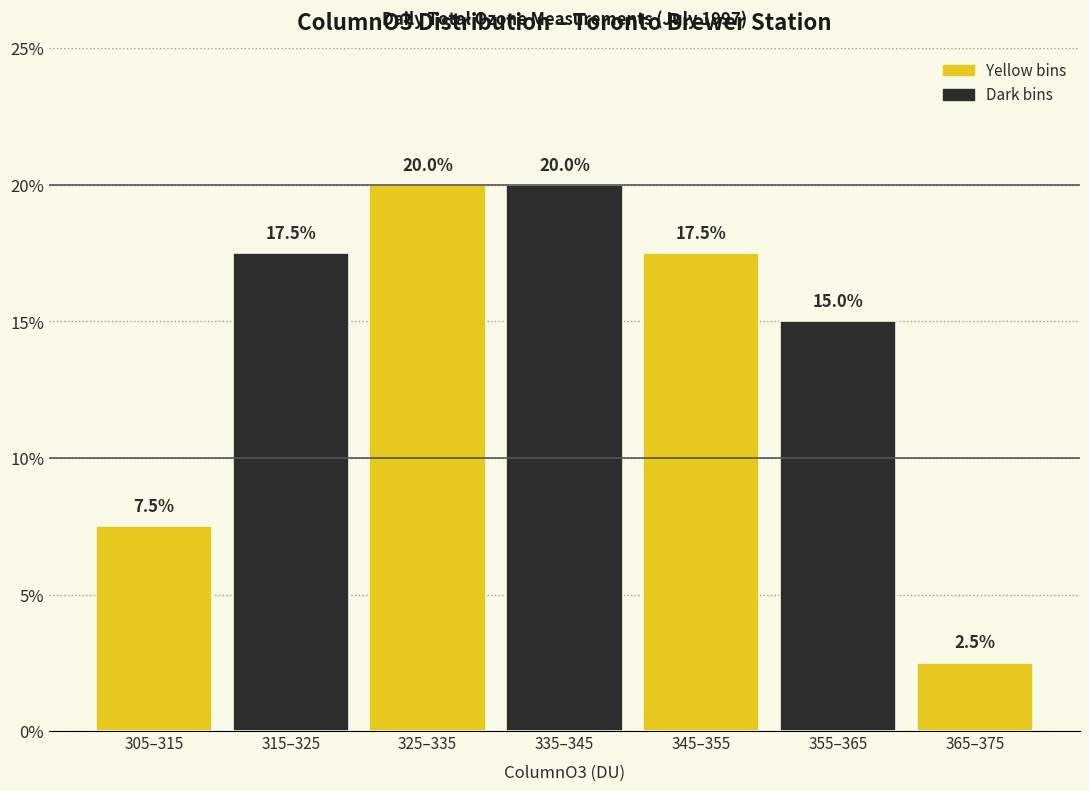

Reading left to right, list all the values displayed in this chart.

305–315=7.5	315–325=17.5	325–335=20.0	335–345=20.0	345–355=17.5	355–365=15.0	365–375=2.5